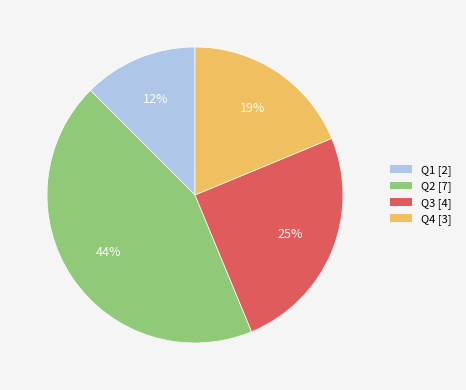

Between Q1 and Q2, which is larger?

Q2